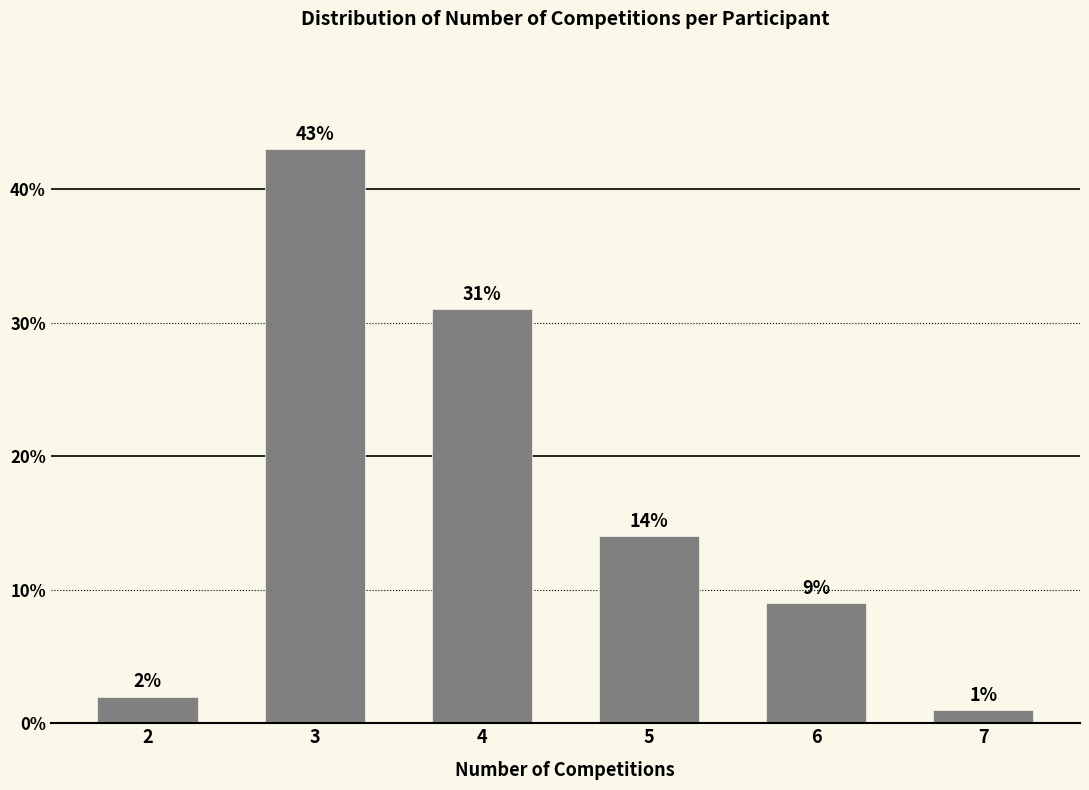

Reading right to left, what are all the values shown in this chart?

1.0	9.0	14.0	31.0	43.0	2.0